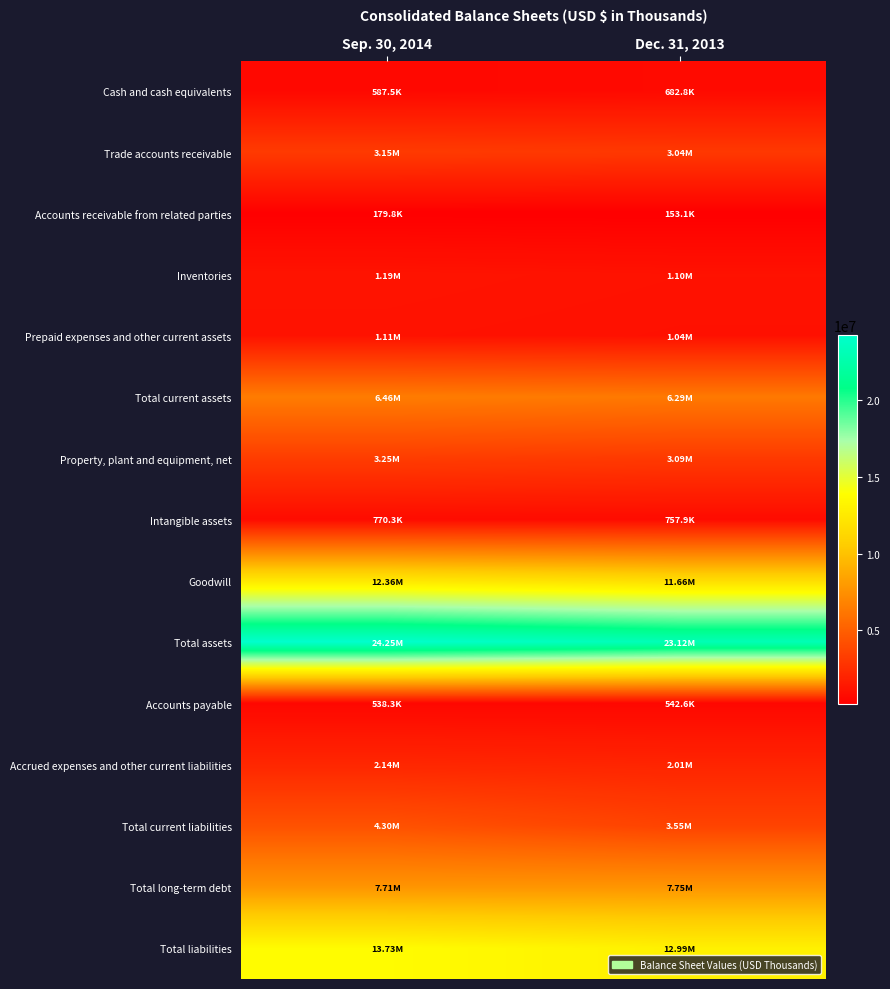

What is the spread (max minus min) of values at Dec. 31, 2013?

22966788